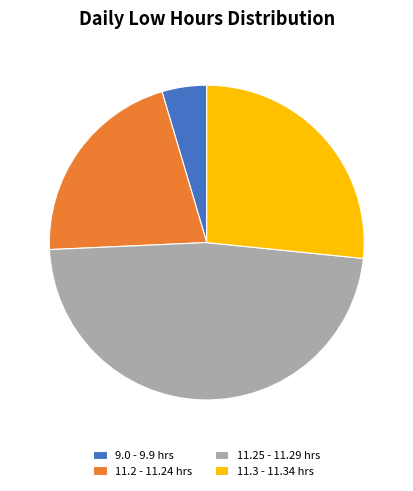

Is there any slice that represents more than half of the pie?

No